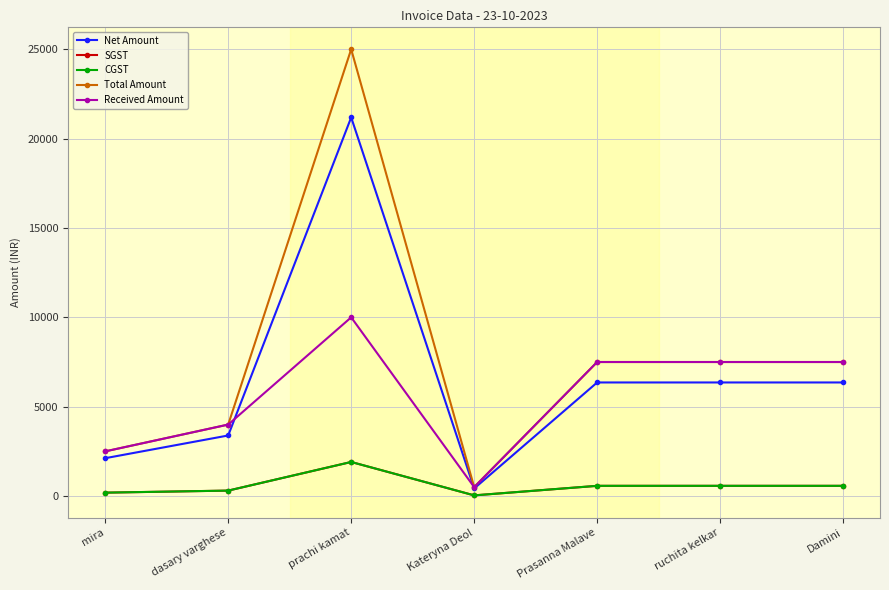

At which category is the sum across all series the highest?

prachi kamat